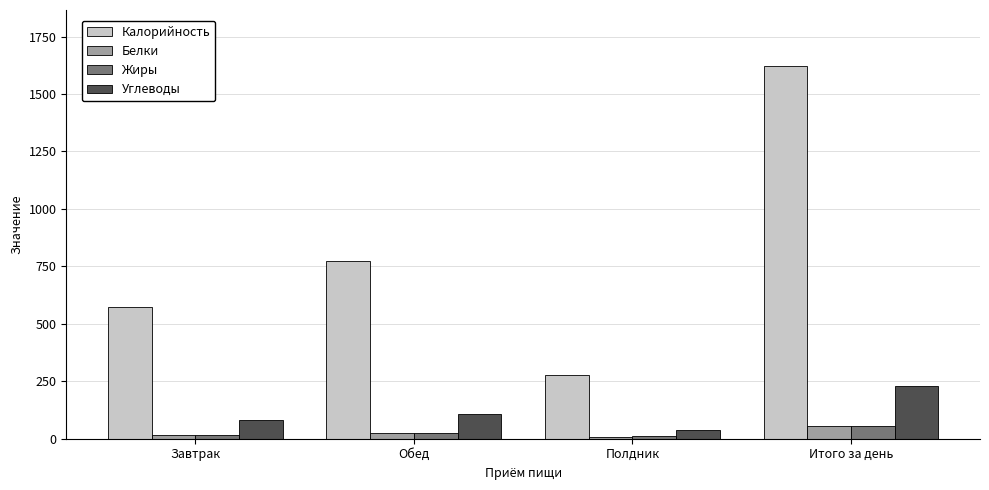

Are the bars horizontal?

No